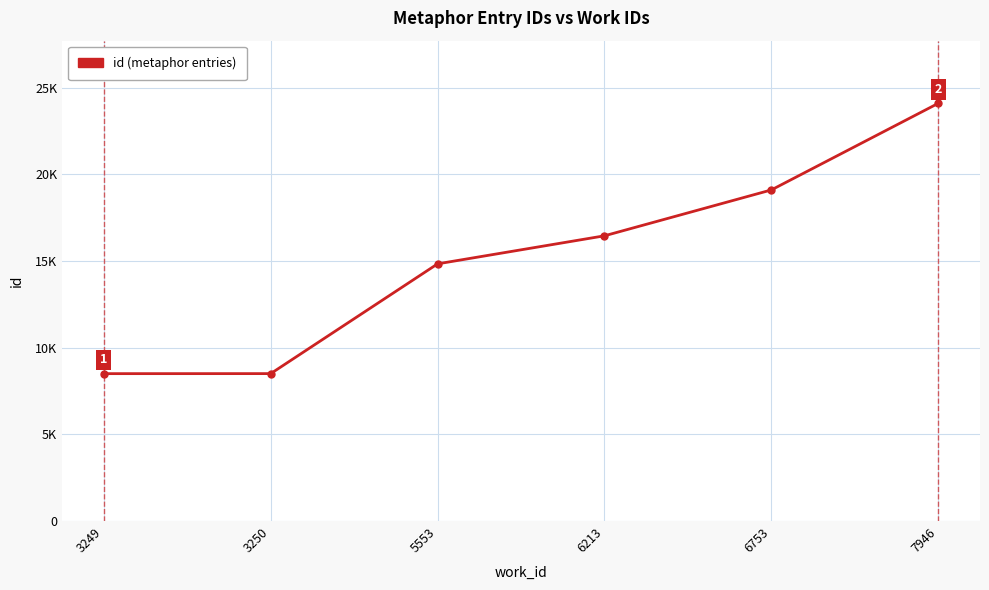

What is the value of the 1st point from the left?

8503